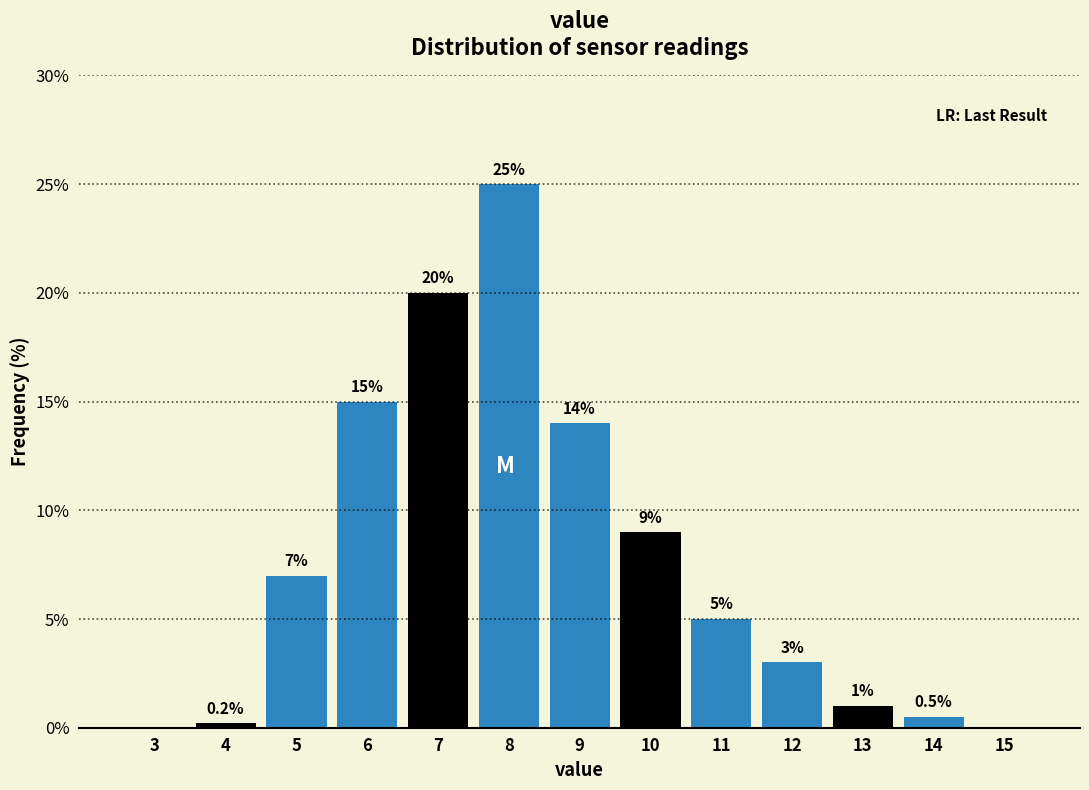

Reading left to right, extract all data points from this chart.

3=0.0	4=0.2	5=7.0	6=15.0	7=20.0	8=25.0	9=14.0	10=9.0	11=5.0	12=3.0	13=1.0	14=0.5	15=0.0